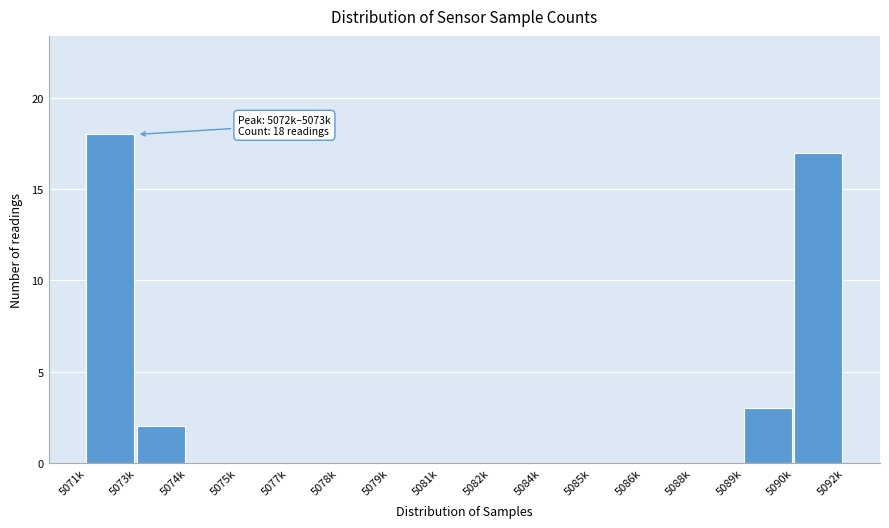

Reading left to right, transcribe all the data shown in this chart.

5071k=18	5073k=2	5074k=0	5075k=0	5077k=0	5078k=0	5079k=0	5081k=0	5082k=0	5084k=0	5085k=0	5086k=0	5088k=0	5089k=3	5090k=17